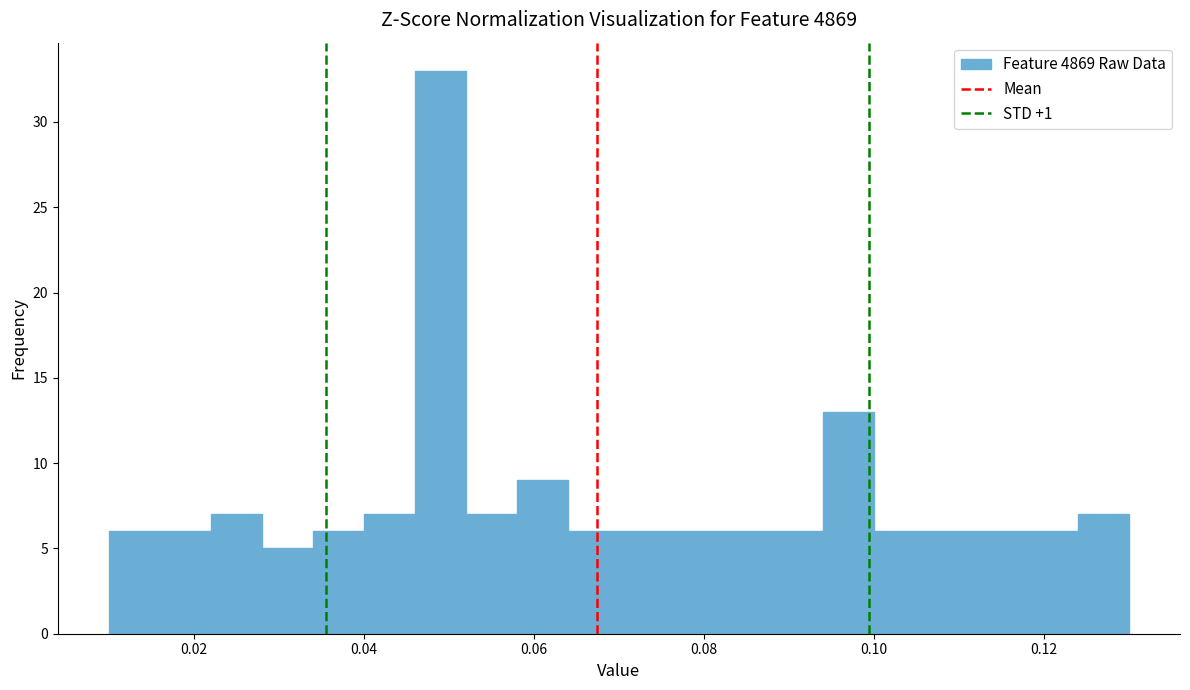

Read against the x-axis, roughly where is the centre of the tallest bar?

0.050